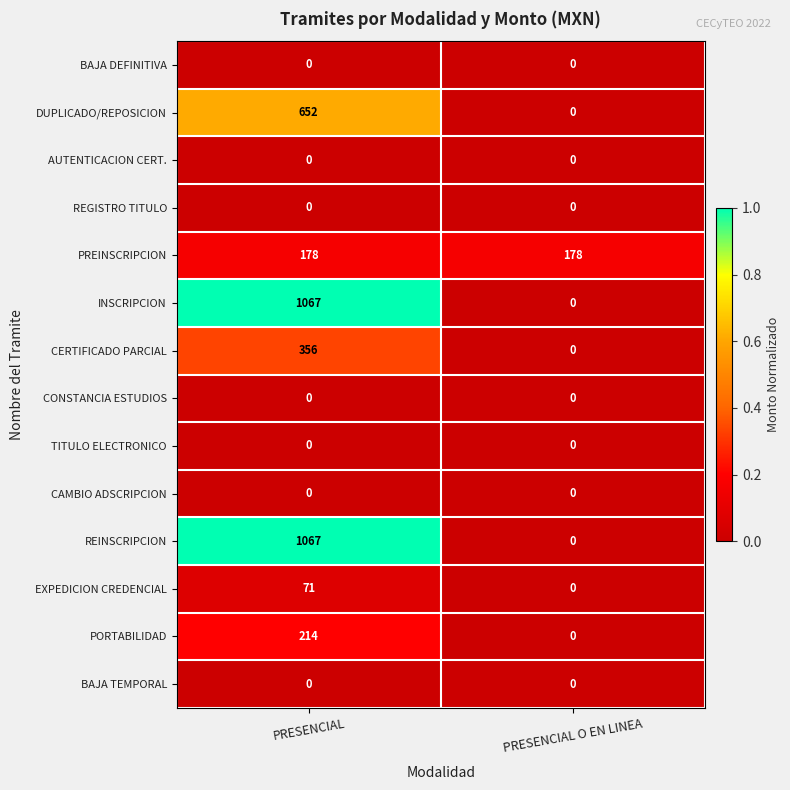

Count the number of categories in the chart.

2